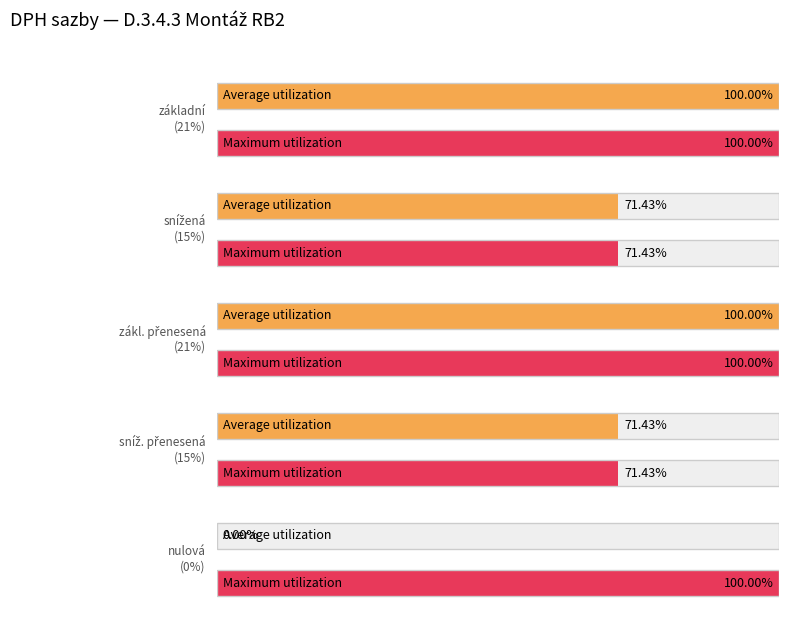

Is it true that Maximum utilization equals 37 at základní?

False